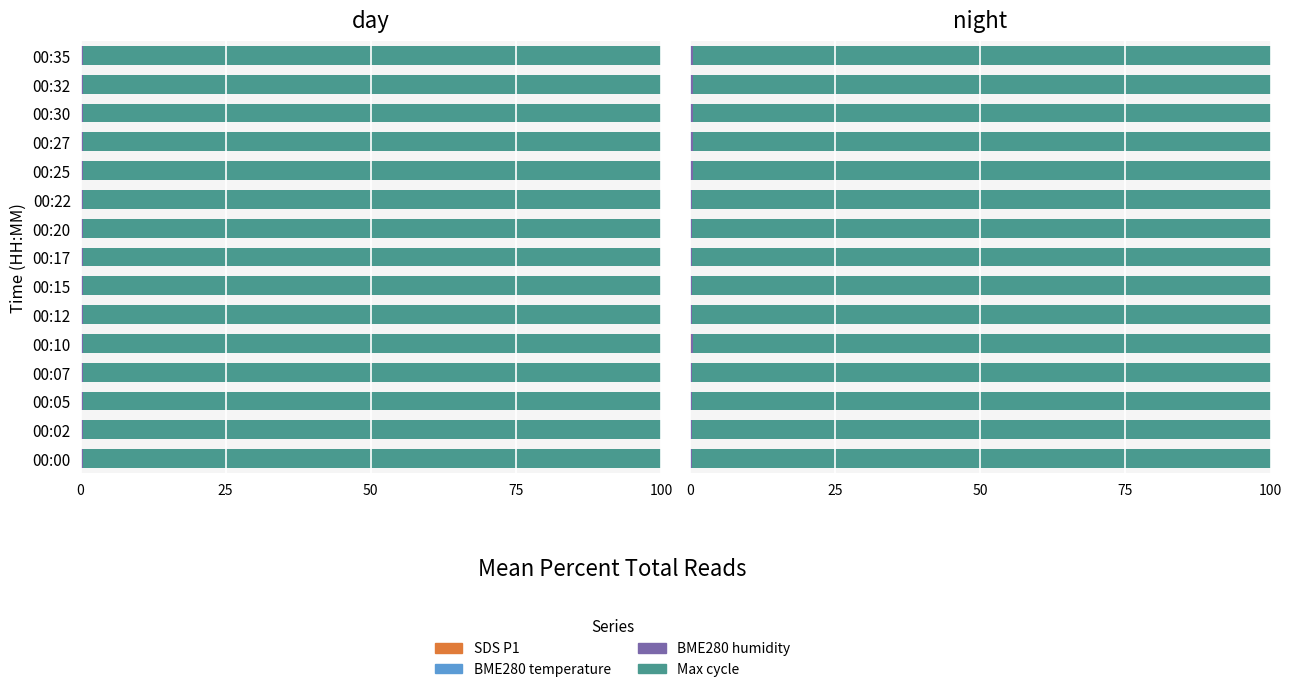

At how many categories does at least one series exceed 66?

15